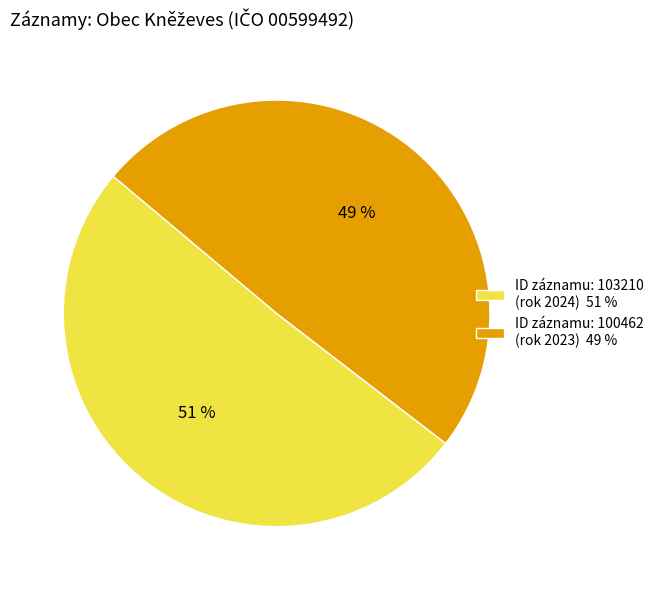

The ID záznamu: 103210 (rok 2024) 51 % slice represents 51% of the pie. True or false?

True